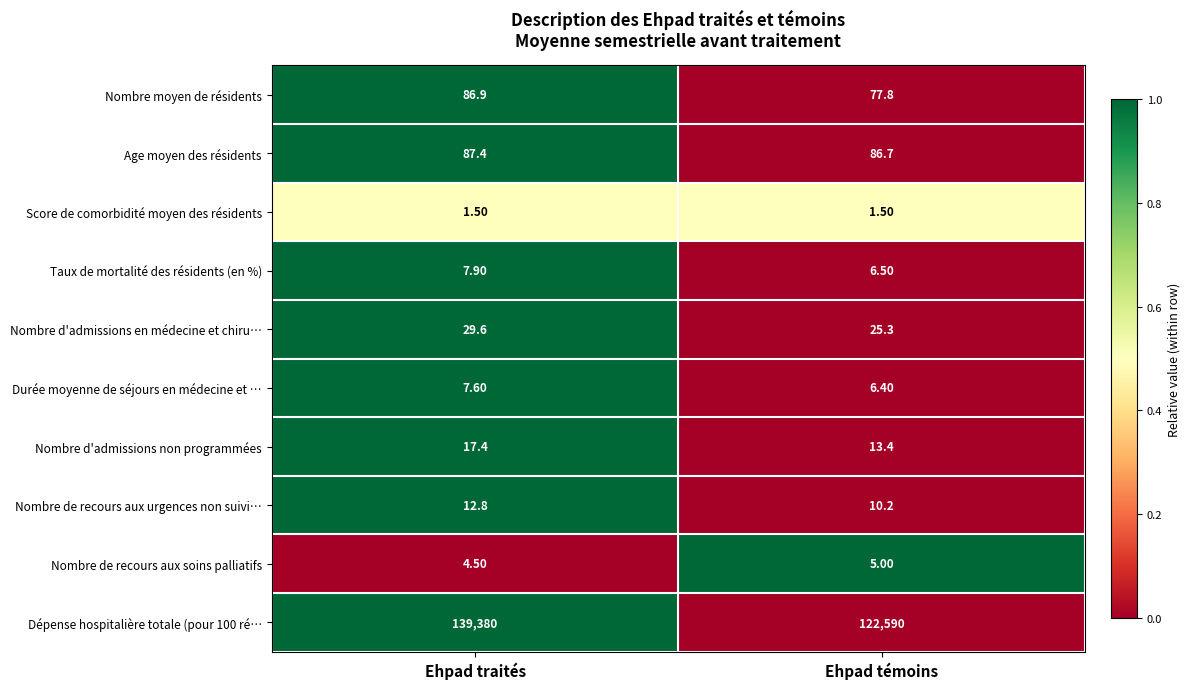

How many values in the Nombre moyen de résidents series are below 86?

1